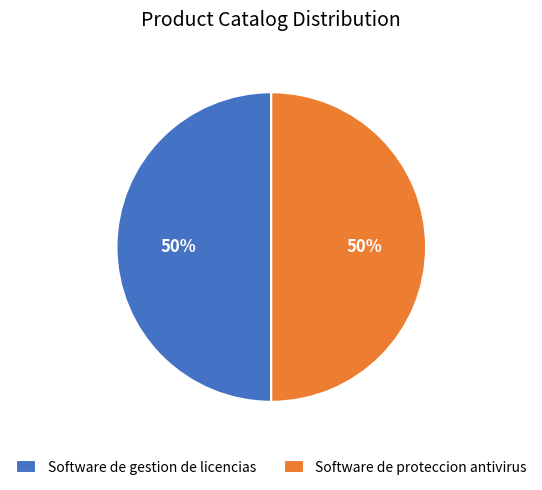

What percentage is the Software de proteccion antivirus slice, to the nearest percent?

50%